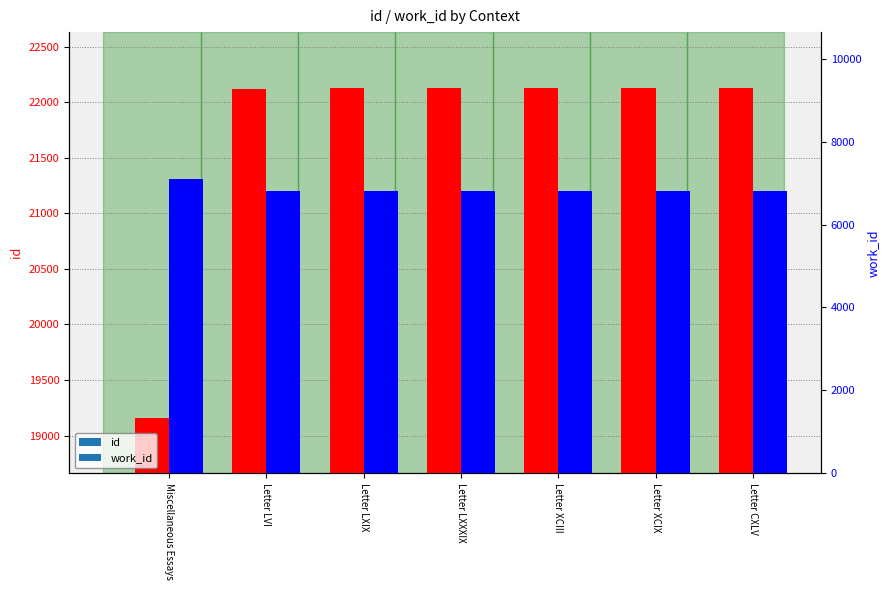

How many bars are there in total?

14